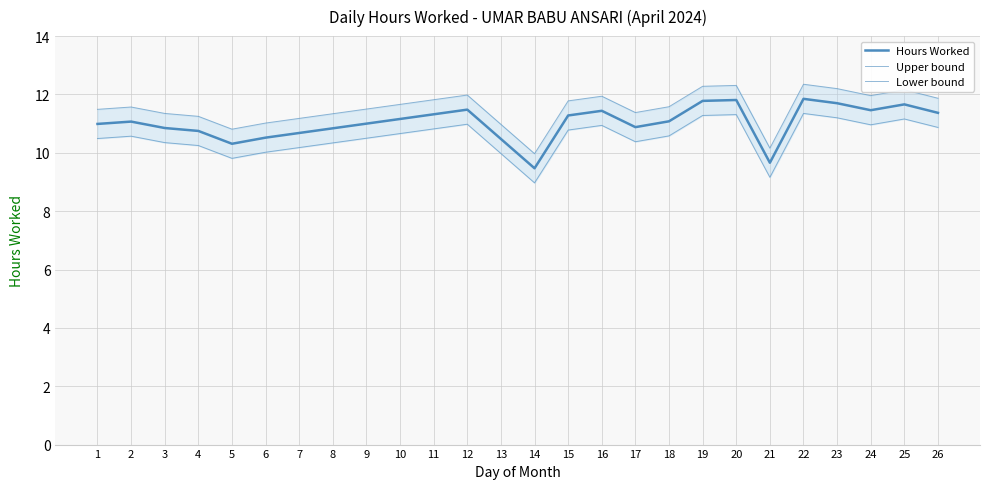

Which series has the largest range (max minus min)?

Hours Worked